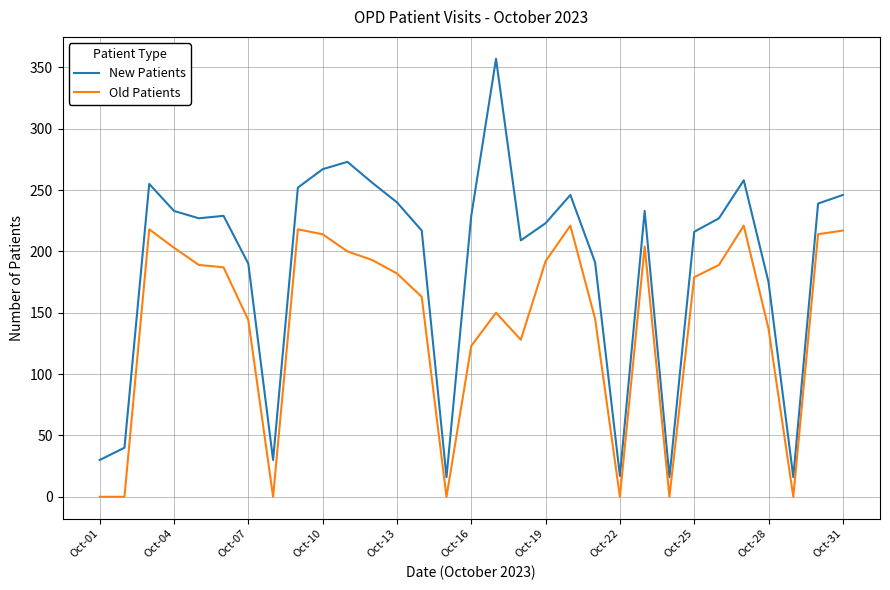

Which series has the widest spread of values?

New Patients